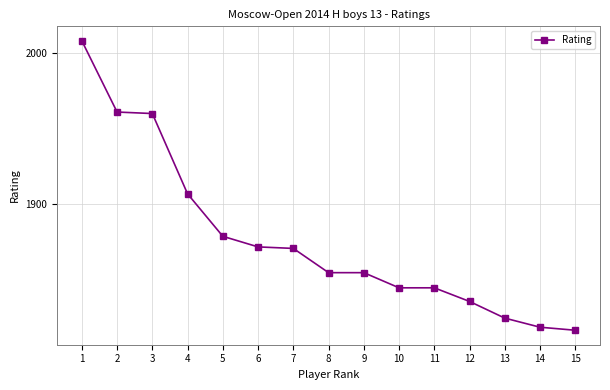

What is the average value?

1877